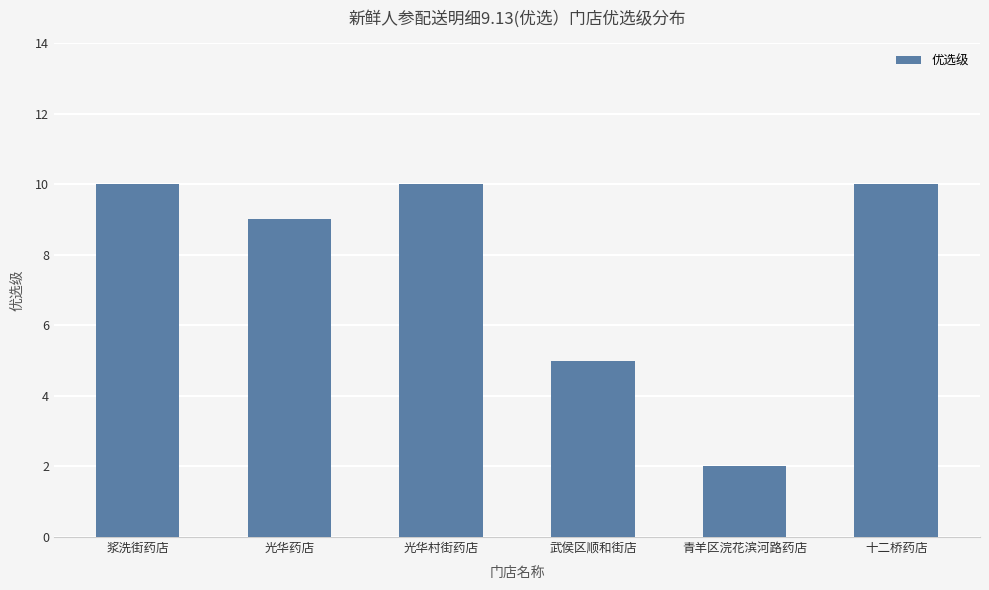

Approximately how many times larger is the value at 青羊区浣花滨河路药店 compared to 光华药店?

0.2